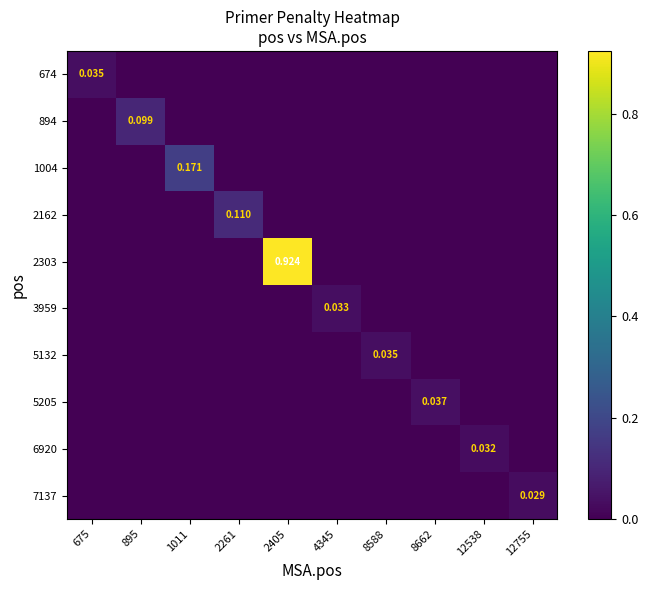

The value of 674 at 8588 is 0.0. True or false?

True